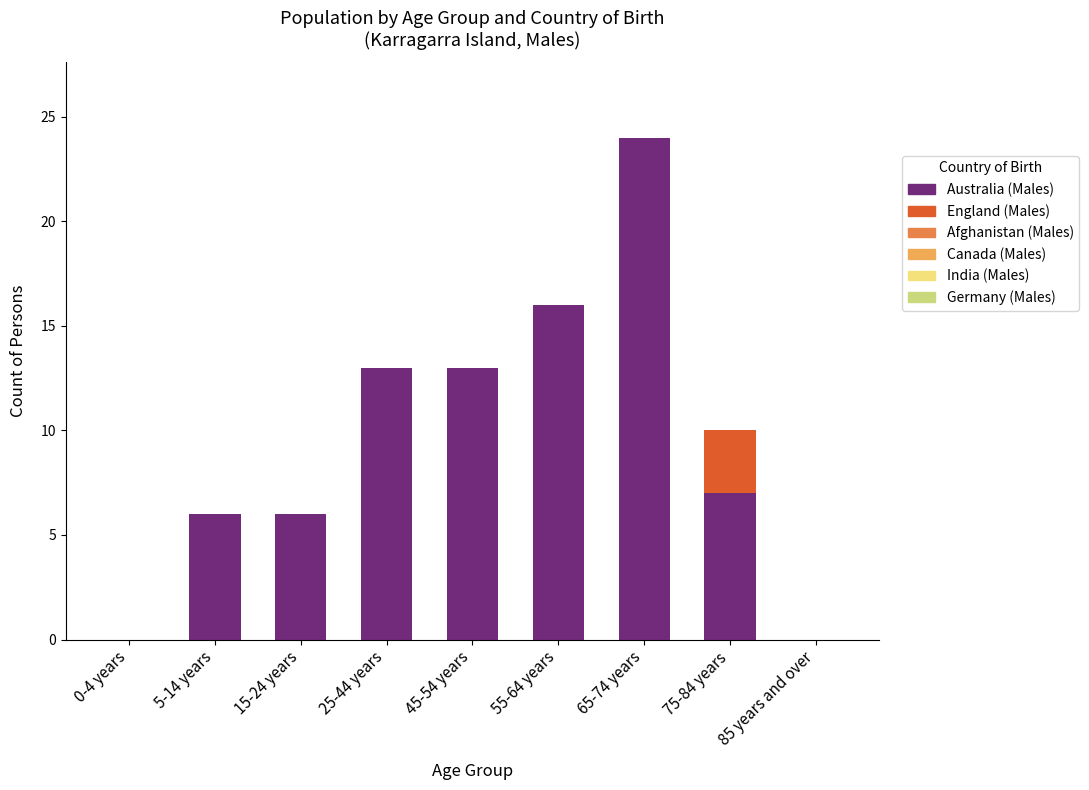

What is the maximum value for Australia (Males)?

24